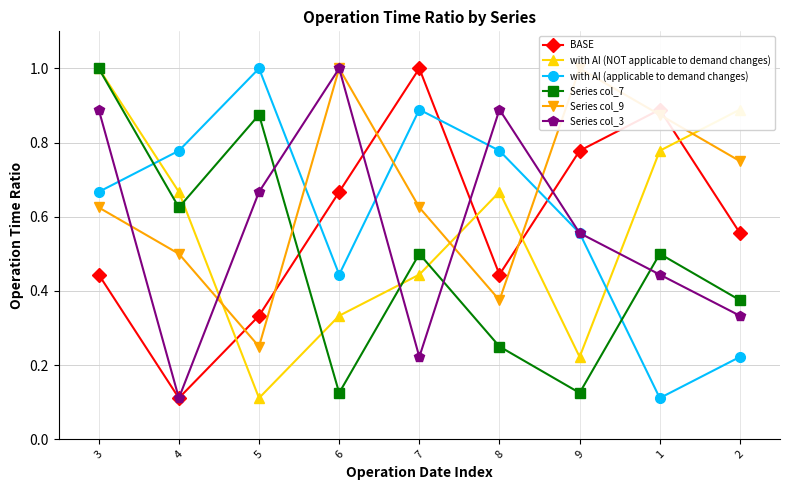

At which category does with AI (NOT applicable to demand changes) reach its first local peak?

8